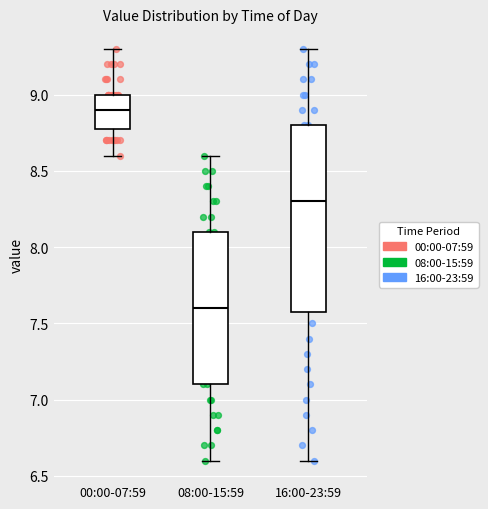

Which box's median line is the lowest?

08:00-15:59